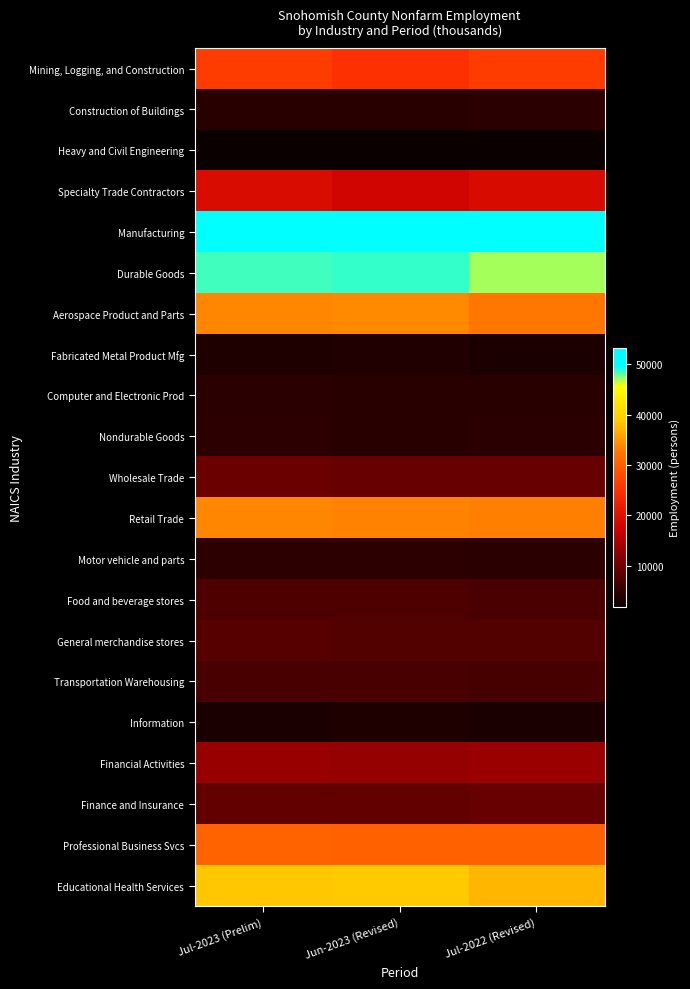

How many distinct data groups are displayed?

21